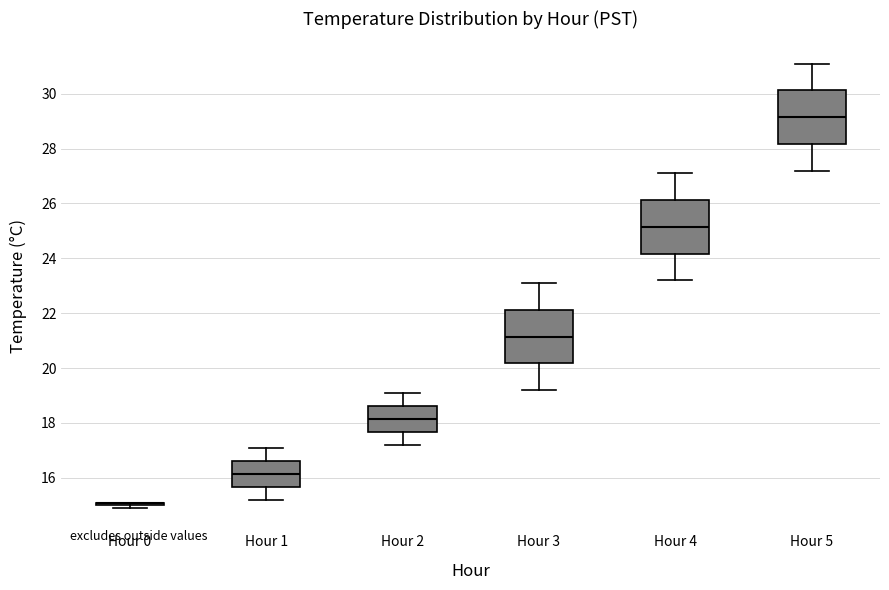

Reading left to right, read every box against the y-axis: the position of its median line, the range the box covers, and the ends of its whiskers. The values are not printed on the chart, so give them approximately, as read against the axis.

Hour 0: box collapsed to a line at 15.2, whiskers 15.0 to 15.2
Hour 1: median 16.2, box 15.6 to 16.6, whiskers 15.2 to 17.2
Hour 2: median 18.2, box 17.6 to 18.6, whiskers 17.2 to 19.2
Hour 3: median 21.2, box 20.2 to 22.2, whiskers 19.2 to 23.2
Hour 4: median 25.2, box 24.2 to 26.2, whiskers 23.2 to 27.2
Hour 5: median 29.2, box 28.2 to 30.2, whiskers 27.2 to 31.2